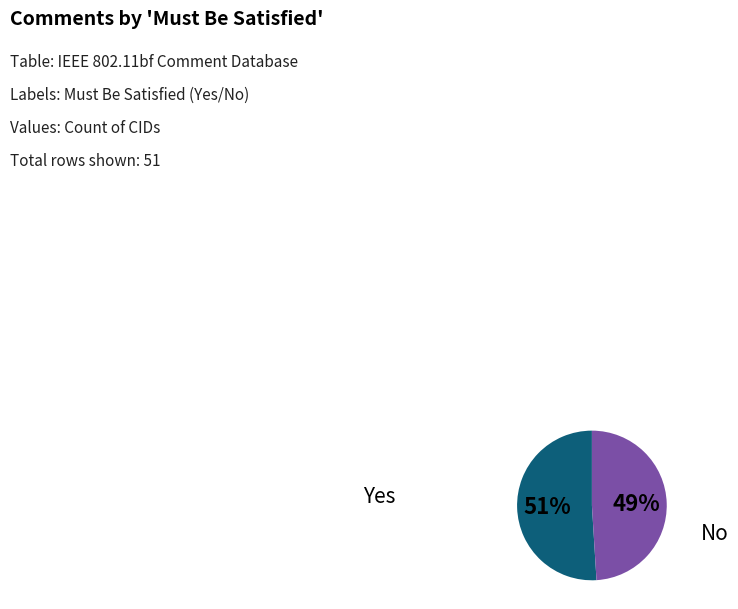

Is the sum of Yes and No greater than half?

Yes